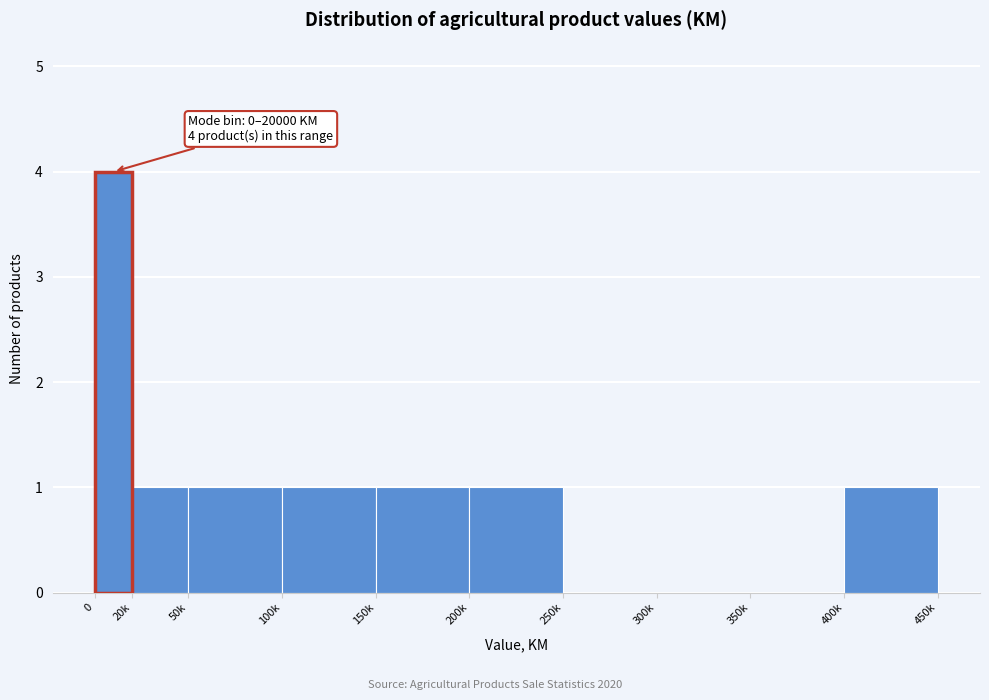

Reading left to right, extract all data points from this chart.

20k=1	50k=1	100k=1	150k=1	200k=1	250k=0	300k=0	350k=0	400k=1